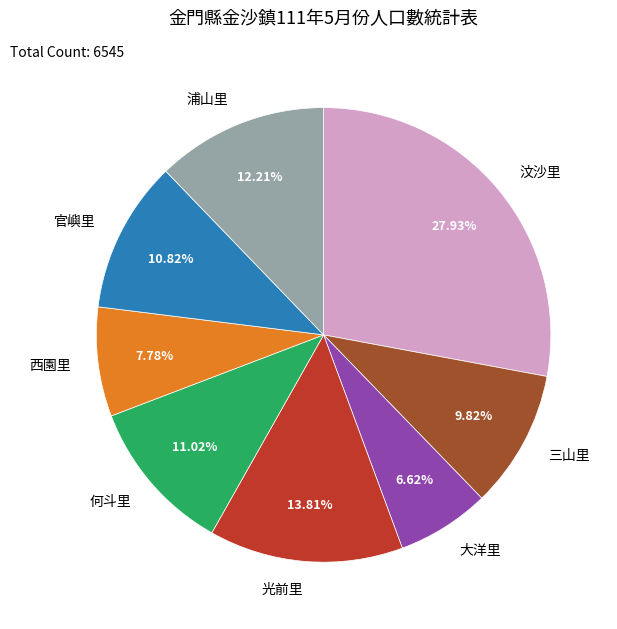

How many slices are in this pie chart?

8